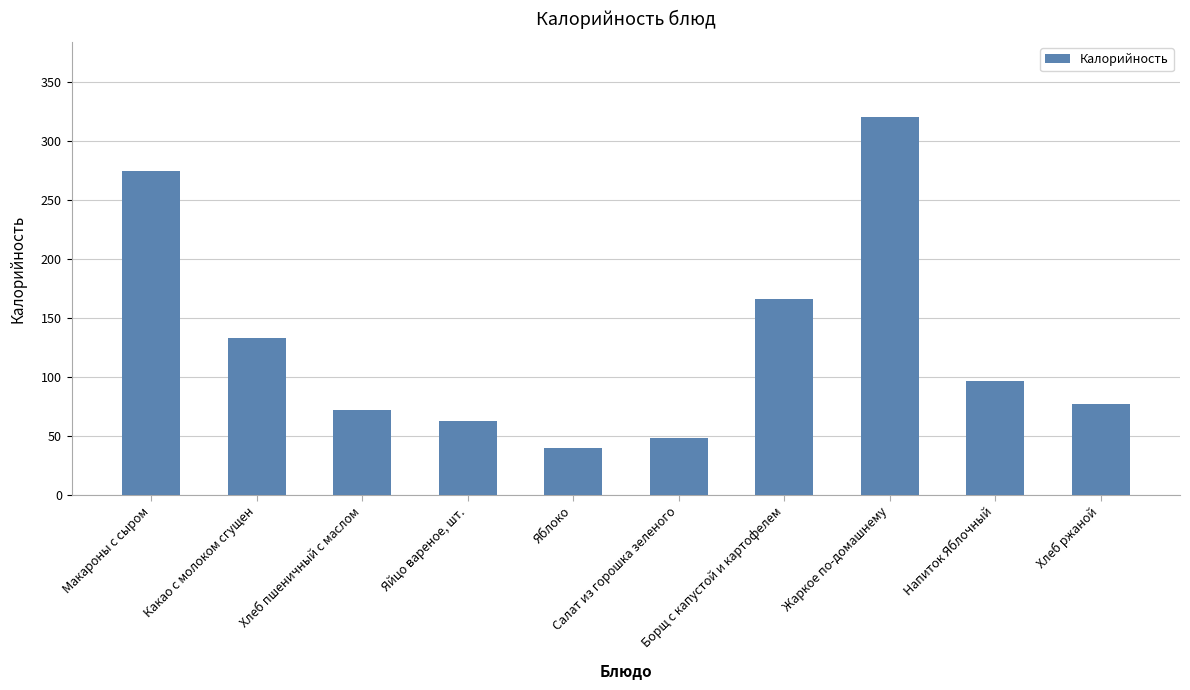

Reading right to left, what are all the values shown in this chart?

Хлеб ржаной=77	Напиток Яблочный=97	Жаркое по-домашнему=320	Борщ с капустой и картофелем=166	Салат из горошка зеленого=48	Яблоко=40	Яйцо вареное, шт.=63	Хлеб пшеничный с маслом=72	Какао с молоком сгущен=133	Макароны с сыром=275